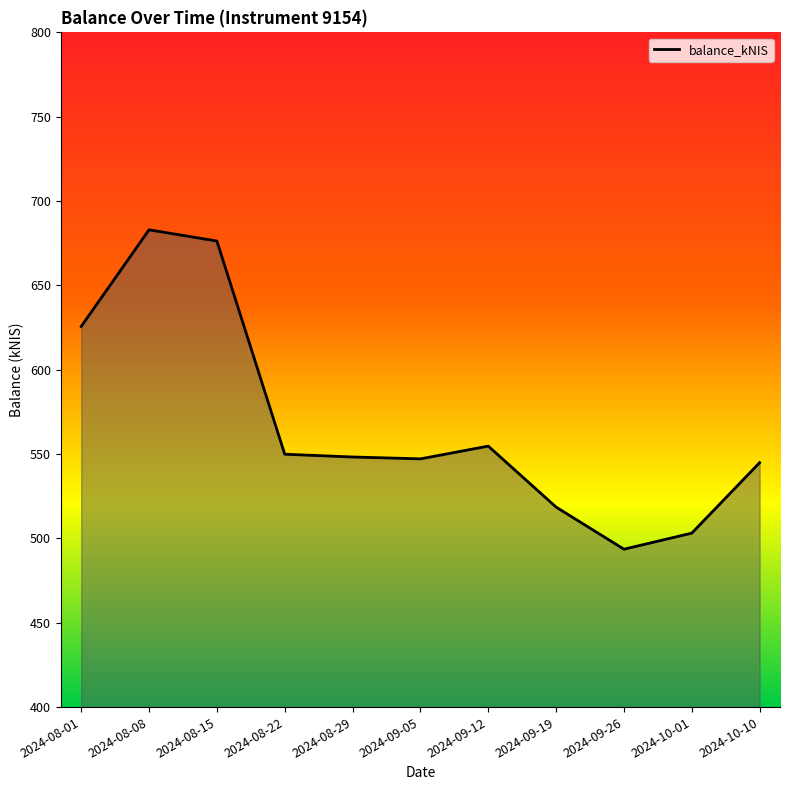

At which label does the data first exceed 548?

2024-08-01